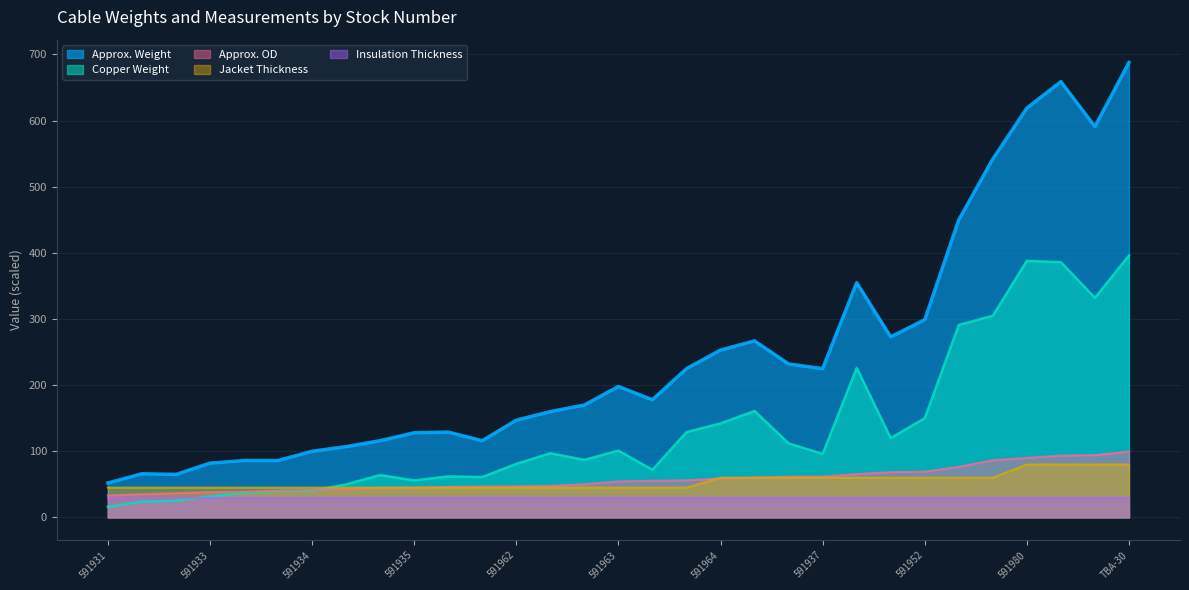

Is the value of Approx. Weight at 591963 greater than the value of Jacket Thickness at 591938?

Yes